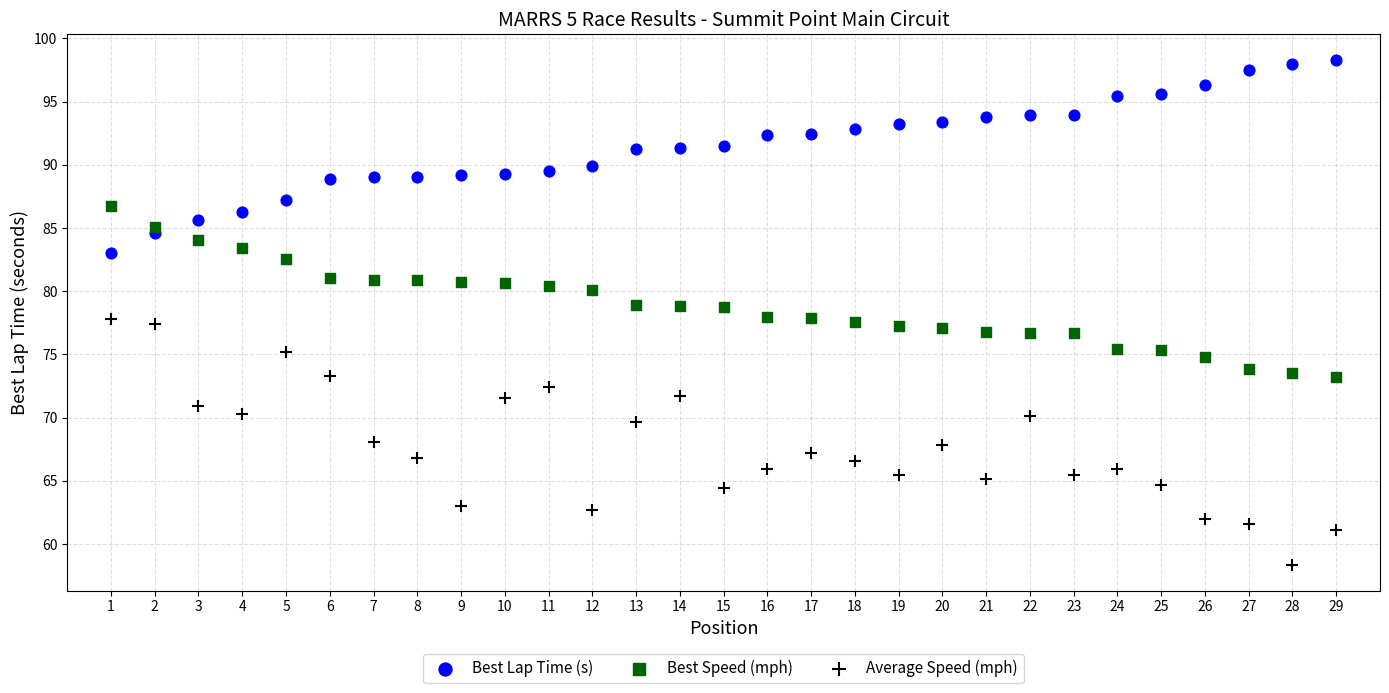

What are all the series names shown in the legend?

Best Lap Time (s), Best Speed (mph), Average Speed (mph)